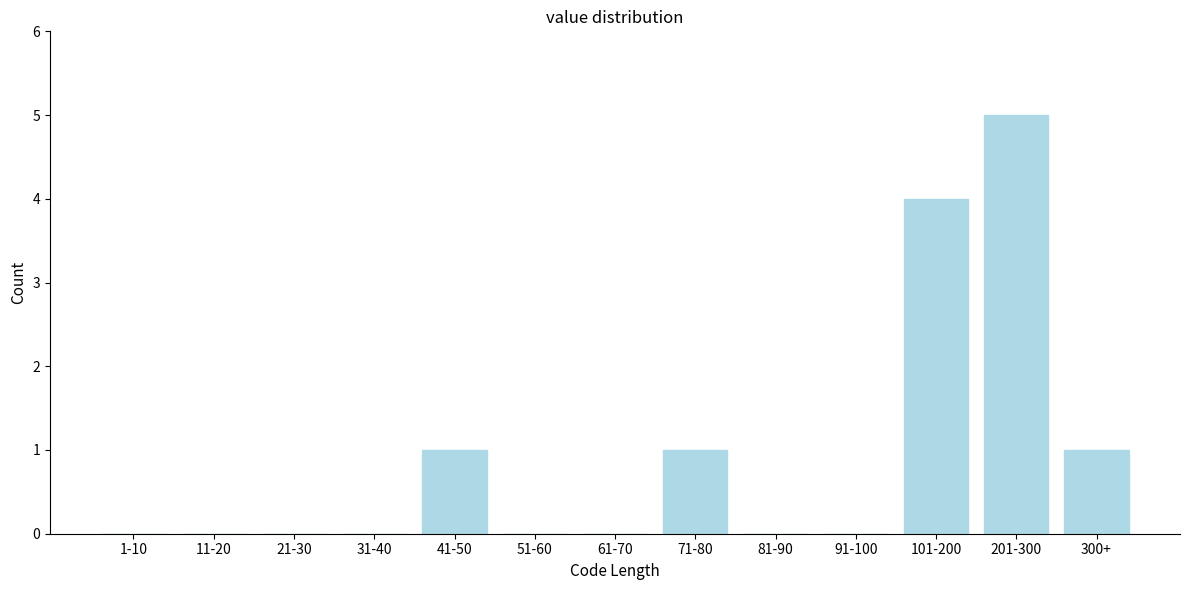

Reading left to right, list all the values displayed in this chart.

1-10=0	11-20=0	21-30=0	31-40=0	41-50=1	51-60=0	61-70=0	71-80=1	81-90=0	91-100=0	101-200=4	201-300=5	300+=1